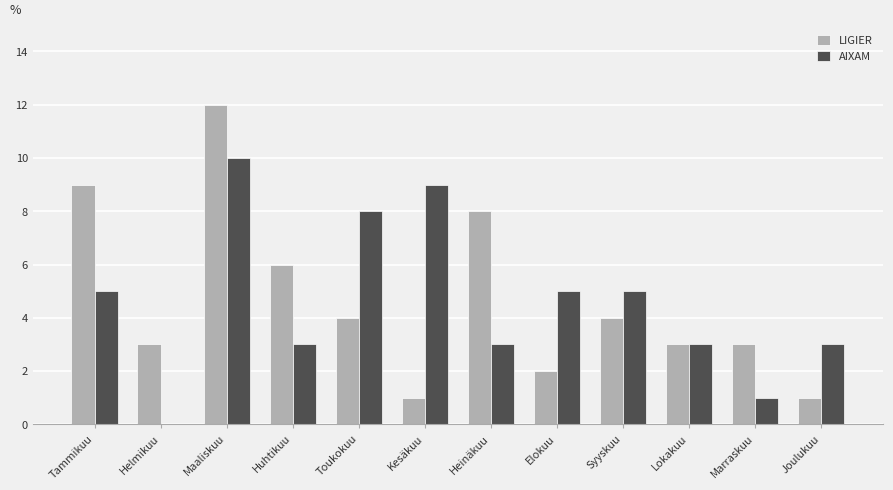

How many positive values does the AIXAM series have?

11